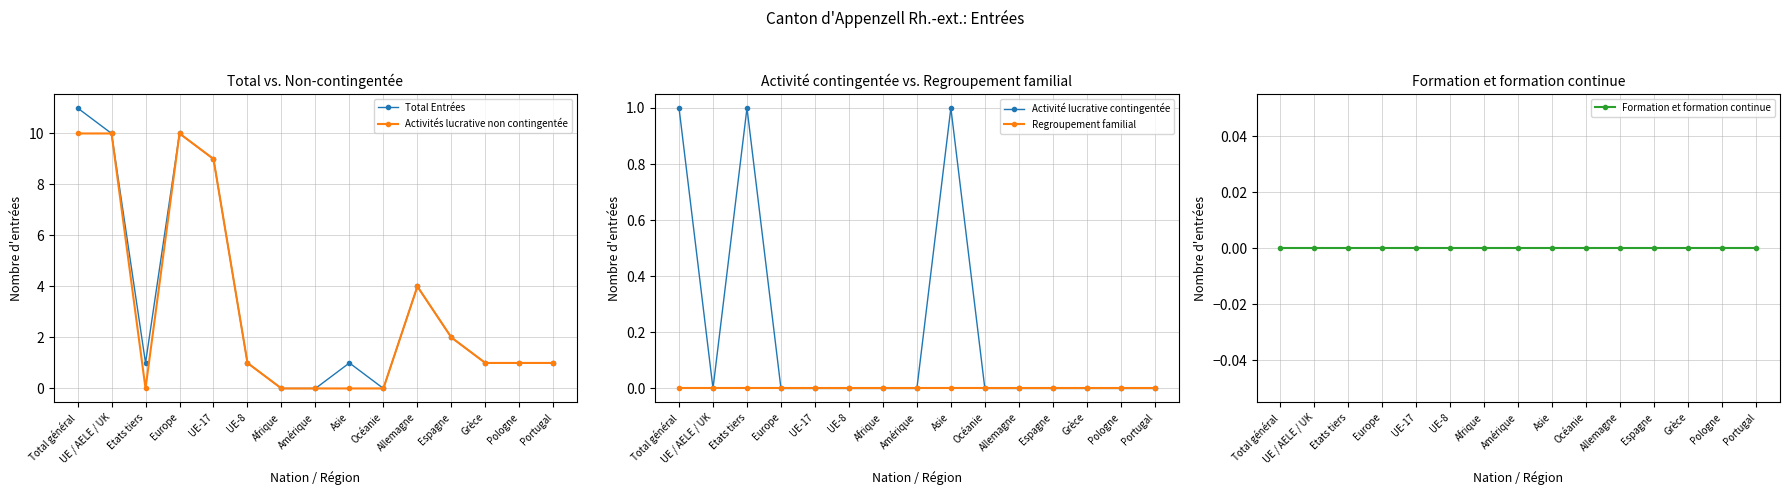

Reading left to right, list all the values displayed in this chart.

Total Entrées: Total général=11	UE / AELE / UK=10	Etats tiers=1	Europe=10	UE-17=9	UE-8=1	Afrique=0	Amérique=0	Asie=1	Océanie=0	Allemagne=4	Espagne=2	Grèce=1	Pologne=1	Portugal=1
Activités lucrative non contingentée: Total général=10	UE / AELE / UK=10	Etats tiers=0	Europe=10	UE-17=9	UE-8=1	Afrique=0	Amérique=0	Asie=0	Océanie=0	Allemagne=4	Espagne=2	Grèce=1	Pologne=1	Portugal=1
Activité lucrative contingentée: Total général=1	UE / AELE / UK=0	Etats tiers=1	Europe=0	UE-17=0	UE-8=0	Afrique=0	Amérique=0	Asie=1	Océanie=0	Allemagne=0	Espagne=0	Grèce=0	Pologne=0	Portugal=0
Regroupement familial: Total général=0	UE / AELE / UK=0	Etats tiers=0	Europe=0	UE-17=0	UE-8=0	Afrique=0	Amérique=0	Asie=0	Océanie=0	Allemagne=0	Espagne=0	Grèce=0	Pologne=0	Portugal=0
Formation et formation continue: Total général=0	UE / AELE / UK=0	Etats tiers=0	Europe=0	UE-17=0	UE-8=0	Afrique=0	Amérique=0	Asie=0	Océanie=0	Allemagne=0	Espagne=0	Grèce=0	Pologne=0	Portugal=0